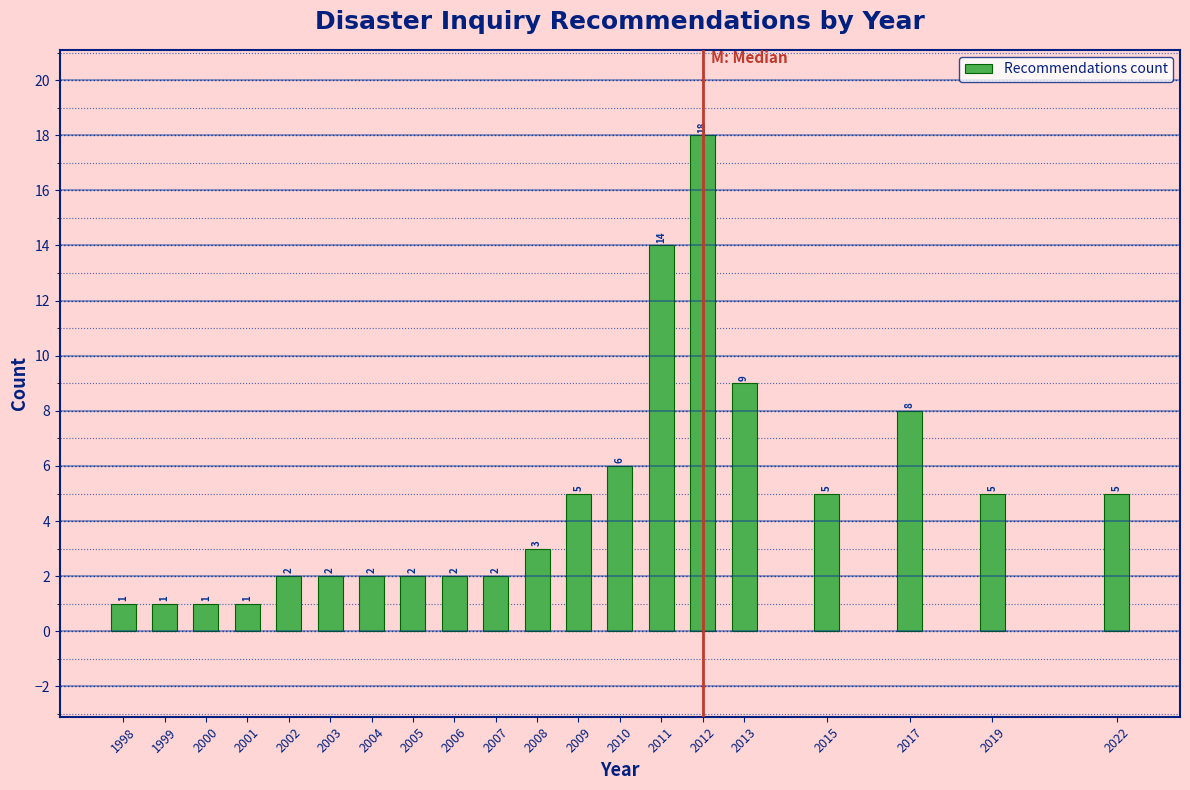

Reading right to left, extract all data points from this chart.

5	5	8	5	9	18	14	6	5	3	2	2	2	2	2	2	1	1	1	1